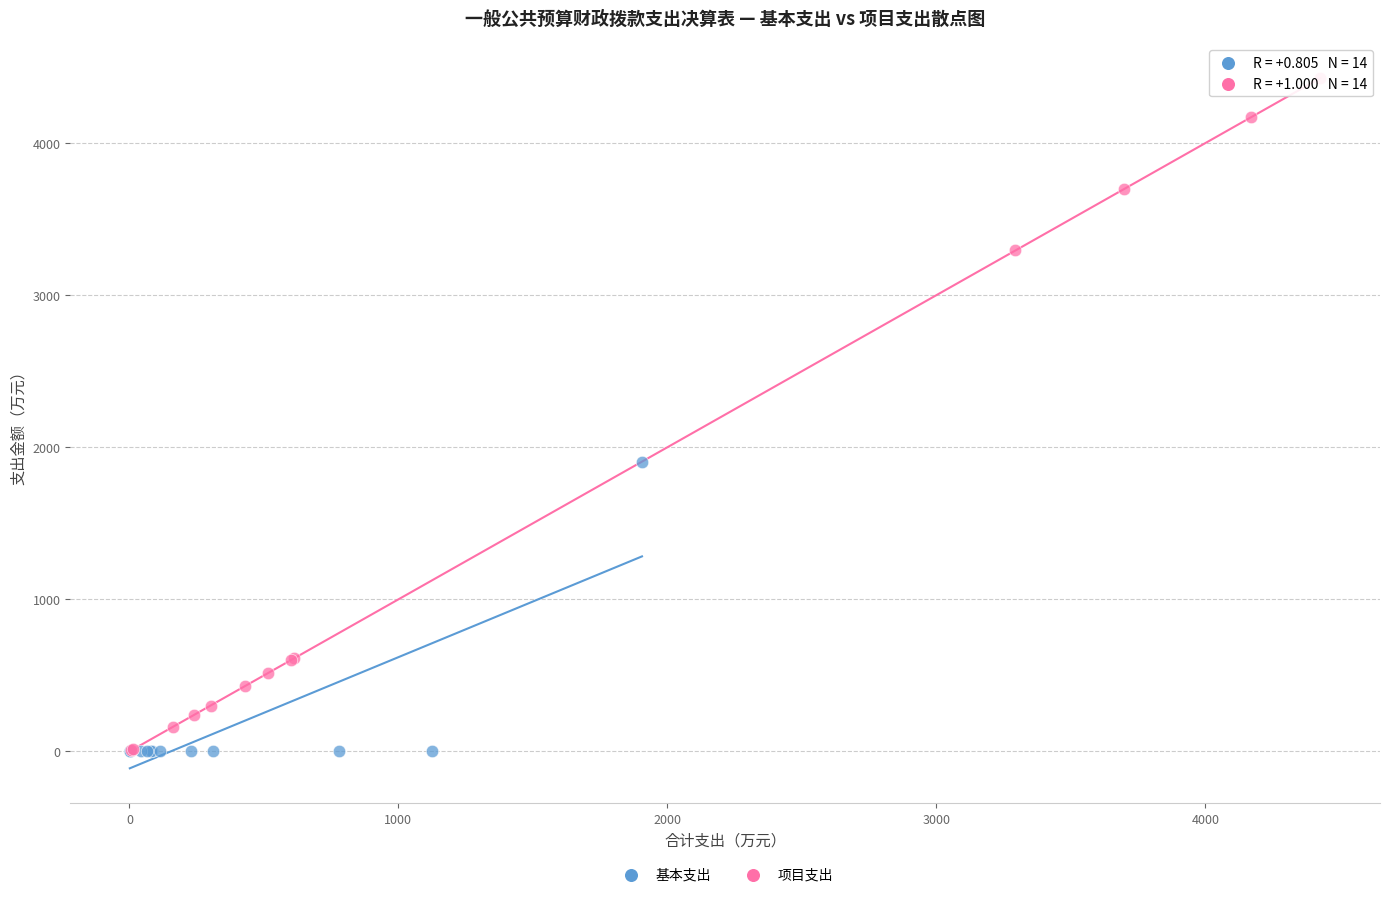

Which series has the widest spread of Y values?

项目支出